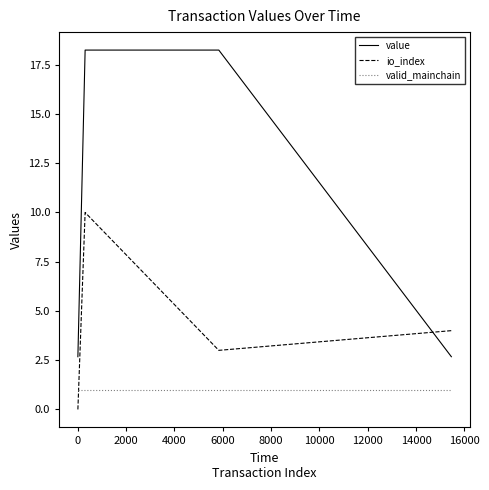

Rank the series by their maximum value, from lowest to highest.

valid_mainchain, io_index, value